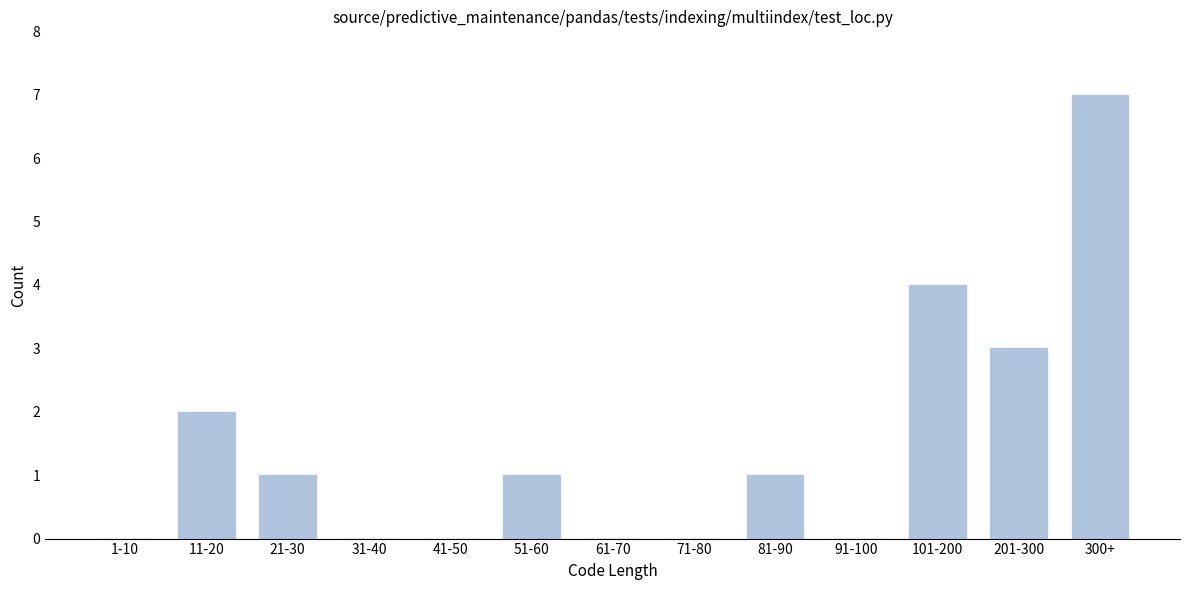

Reading left to right, extract all data points from this chart.

1-10=0	11-20=2	21-30=1	31-40=0	41-50=0	51-60=1	61-70=0	71-80=0	81-90=1	91-100=0	101-200=4	201-300=3	300+=7